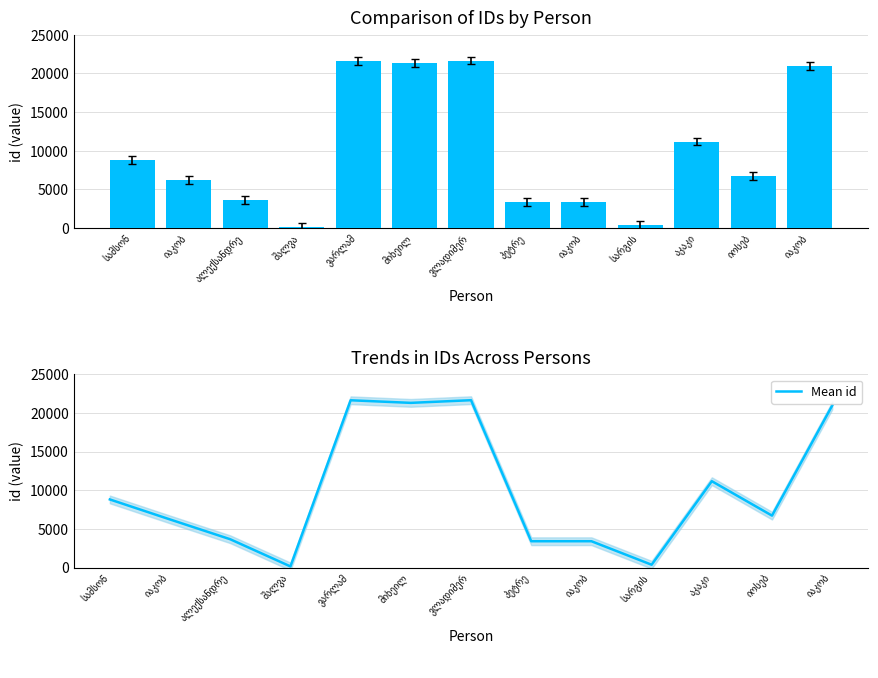

What is the greatest value displayed?

21657